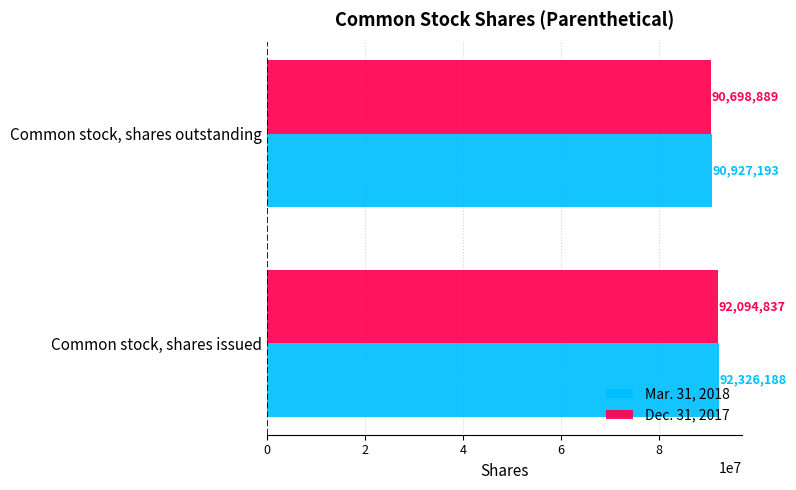

What is the maximum value for Mar. 31, 2018?

92326188